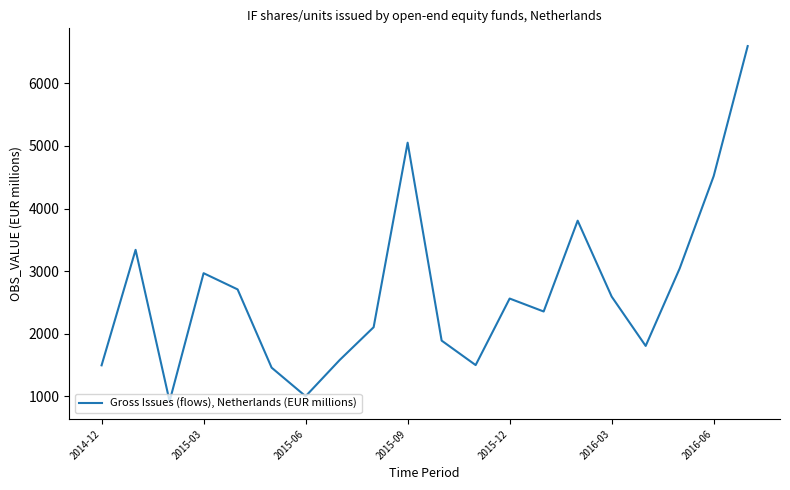

What is the difference between the maximum and minimum values?

5674